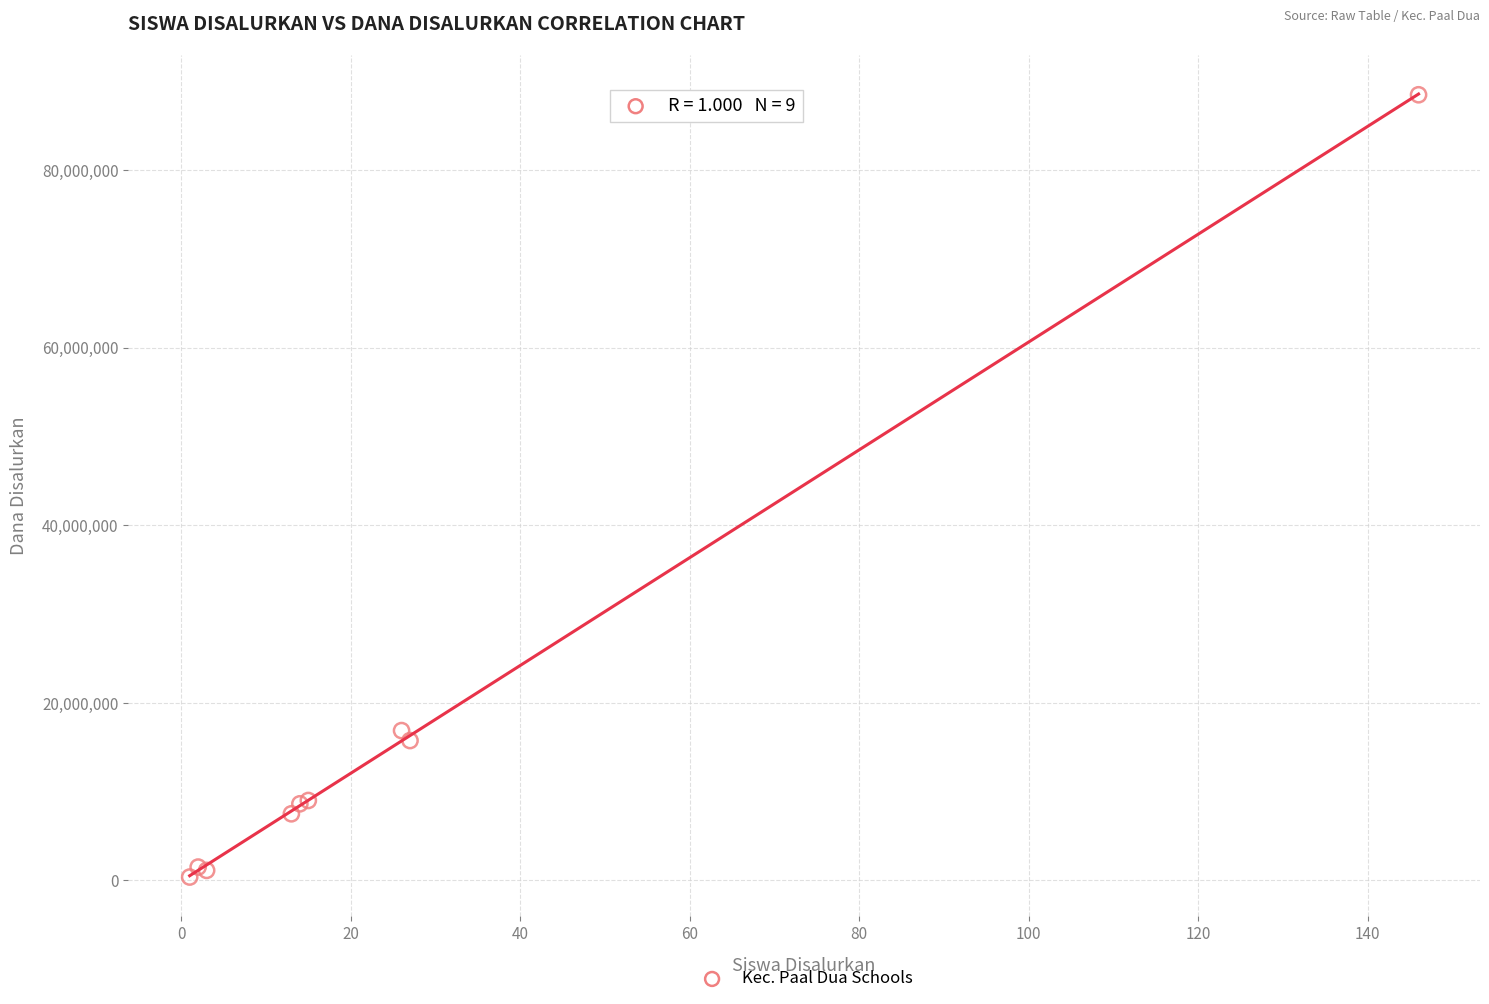

What Y value in the scatter plot is closest to 44437500?

16875000